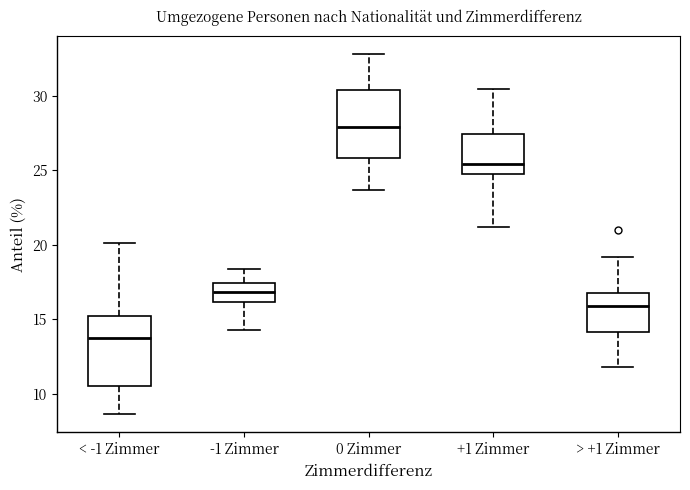

Which box has the lowest median line?

< -1 Zimmer